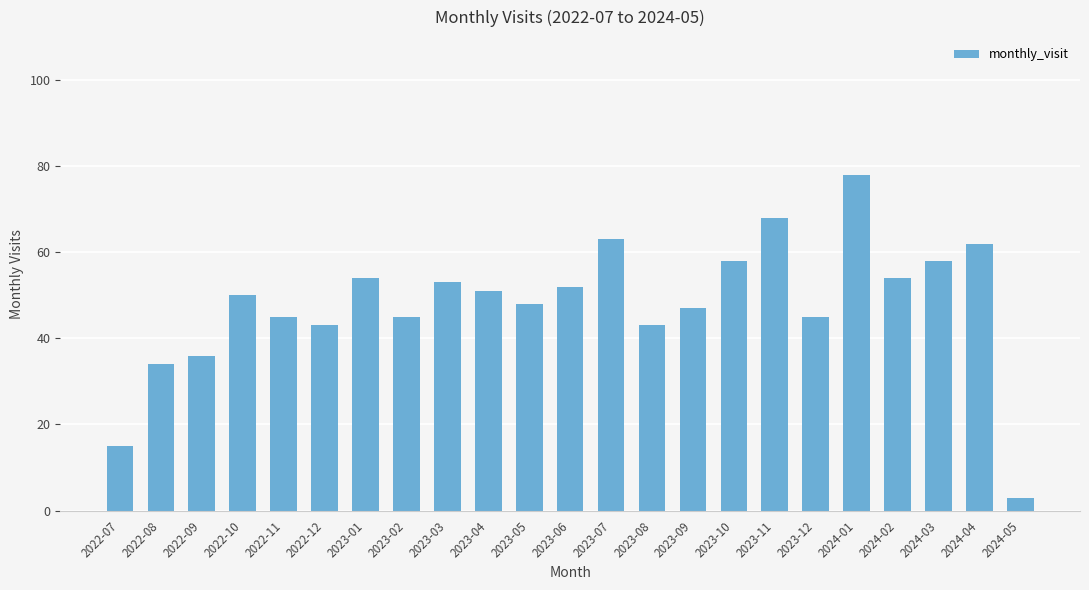

Reading right to left, what are all the values shown in this chart?

2024-05=3	2024-04=62	2024-03=58	2024-02=54	2024-01=78	2023-12=45	2023-11=68	2023-10=58	2023-09=47	2023-08=43	2023-07=63	2023-06=52	2023-05=48	2023-04=51	2023-03=53	2023-02=45	2023-01=54	2022-12=43	2022-11=45	2022-10=50	2022-09=36	2022-08=34	2022-07=15